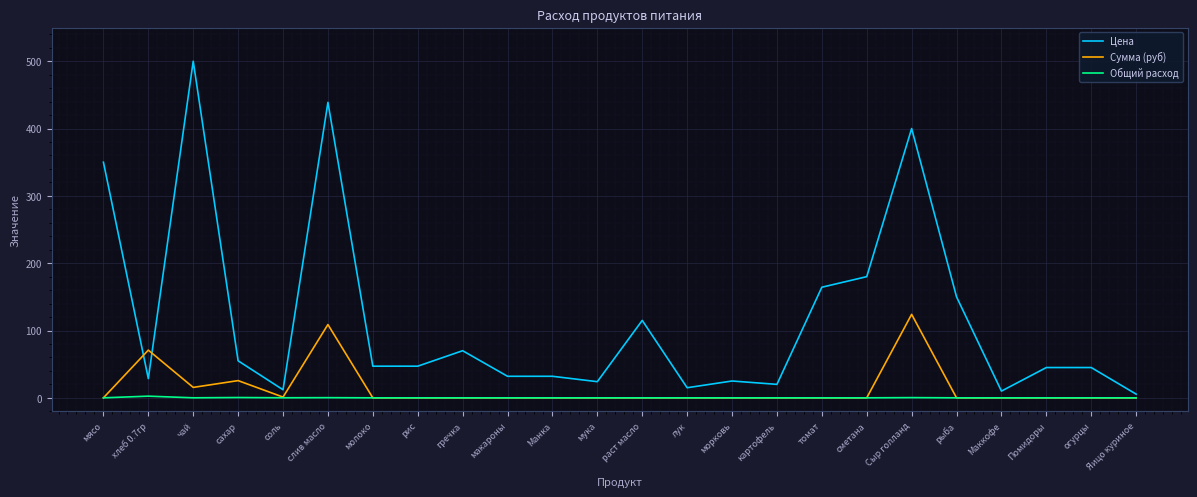

Is the value of Общий расход at мясо greater than the value of Цена at мука?

No